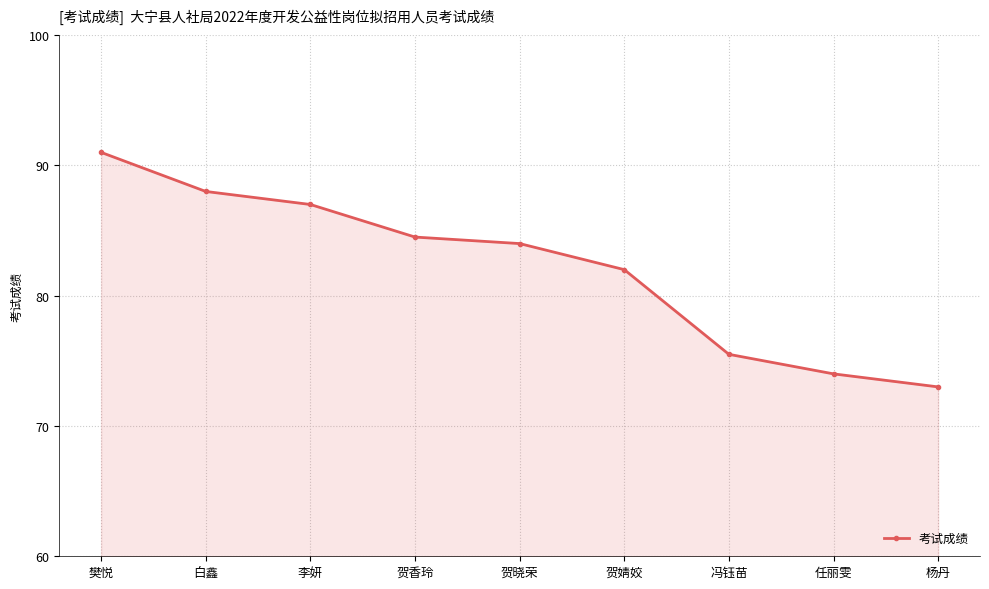

What is the difference between the maximum and minimum values?

18.0